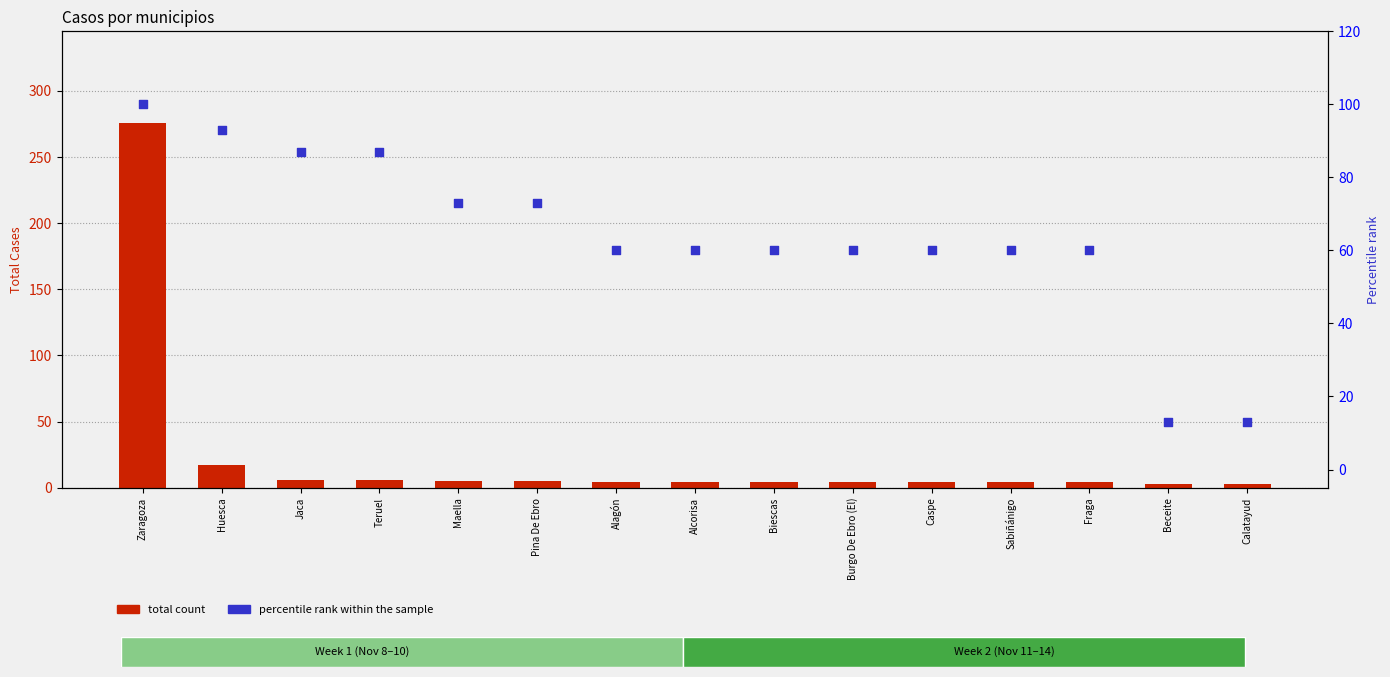

Which series contains the highest Y value?

Total cases